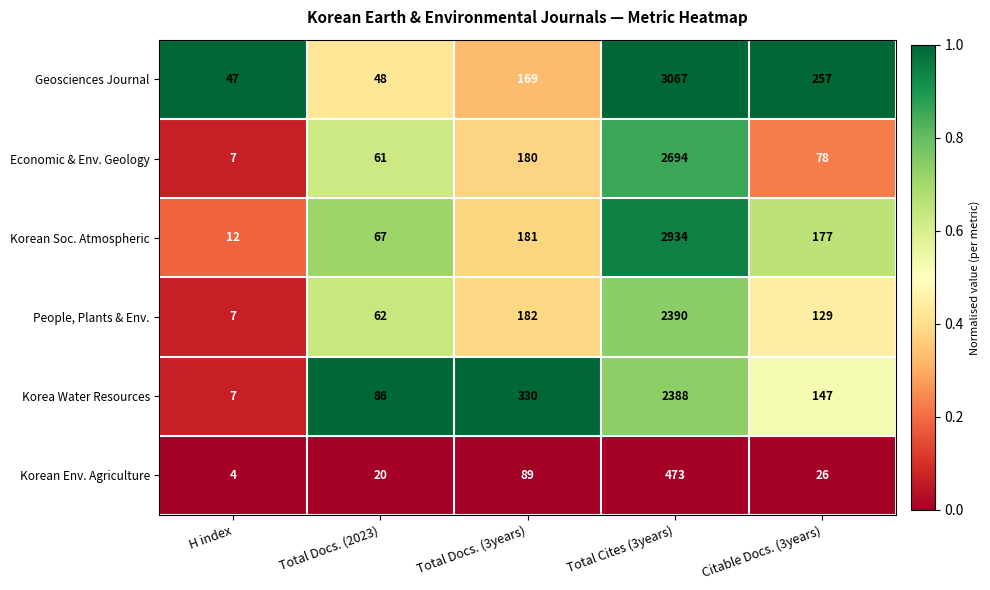

What is the sum of the Korea Water Resources values at Total Cites (3years) and H index?

2395